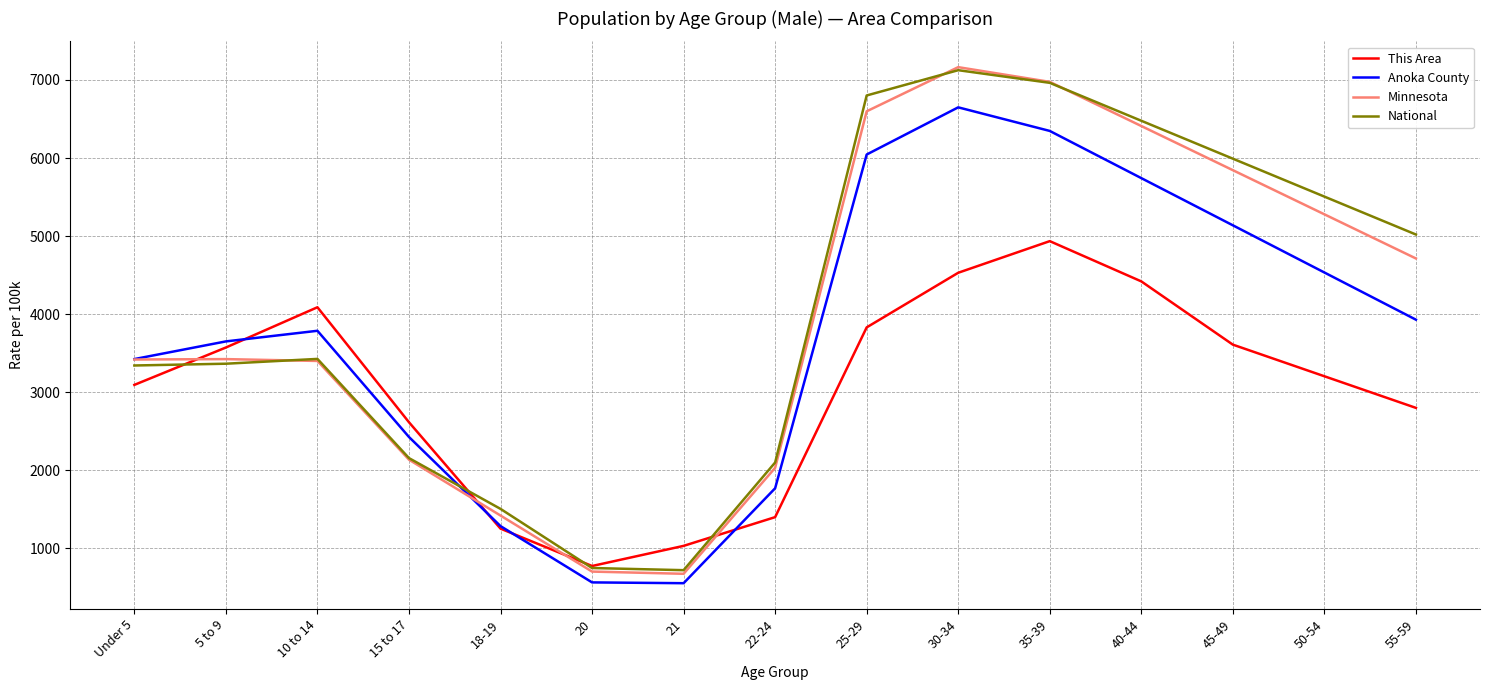

Does the chart display data point markers on the line(s)?

No